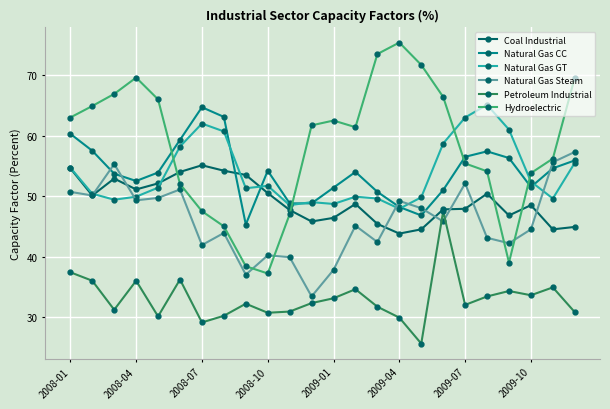

How many categories are shown in the chart?

24